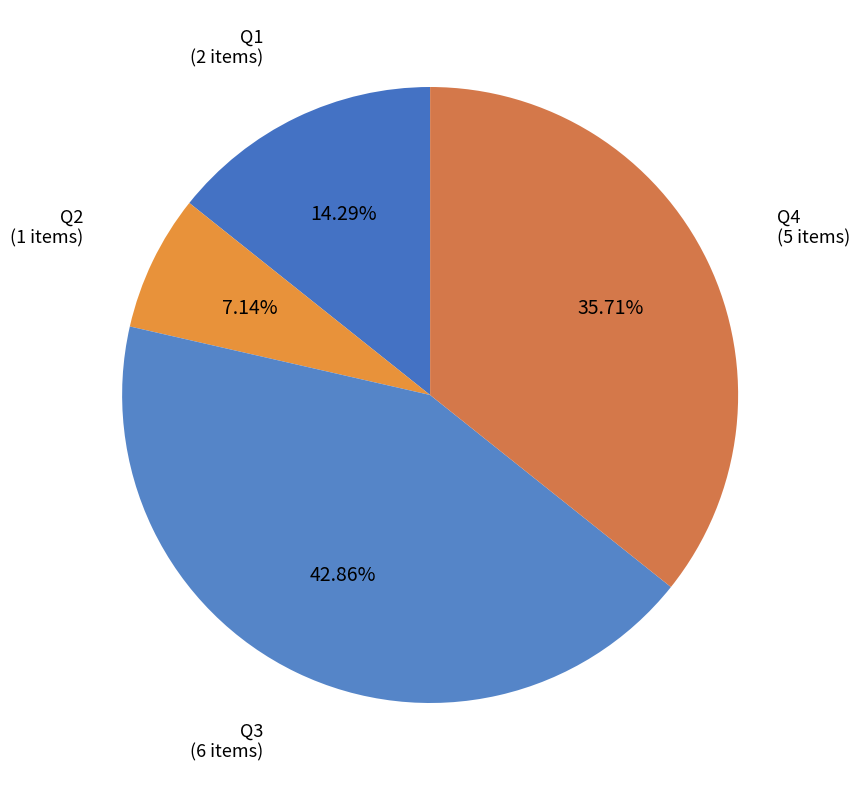

Rank the categories by value from lowest to highest.

Q2, Q1, Q4, Q3